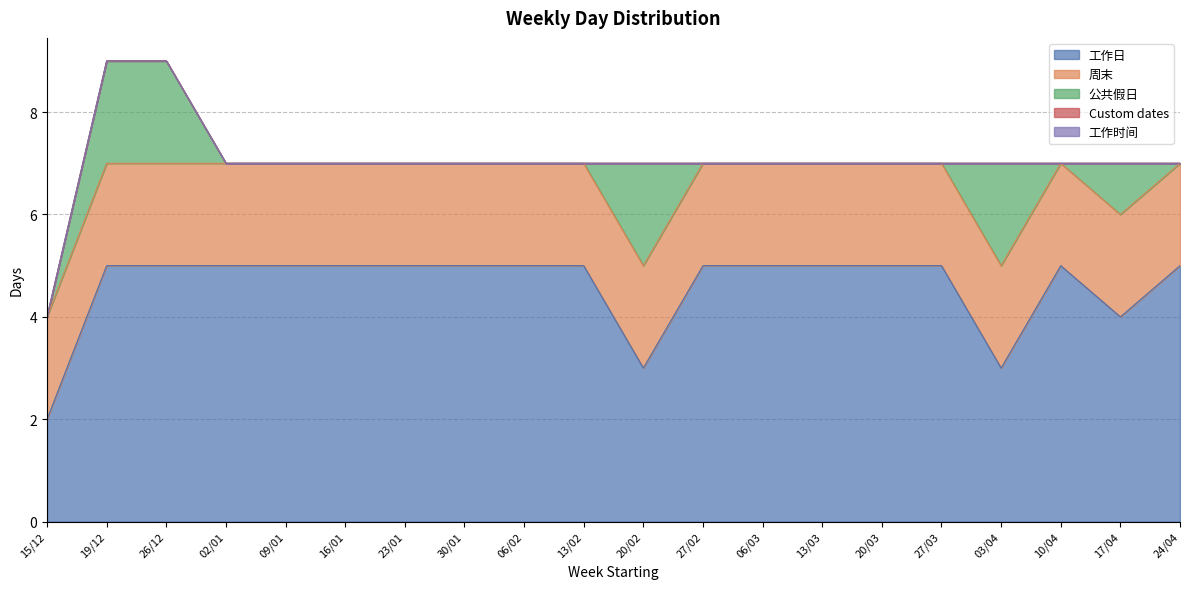

Which has a higher value, 20/03 or 17/04?

20/03